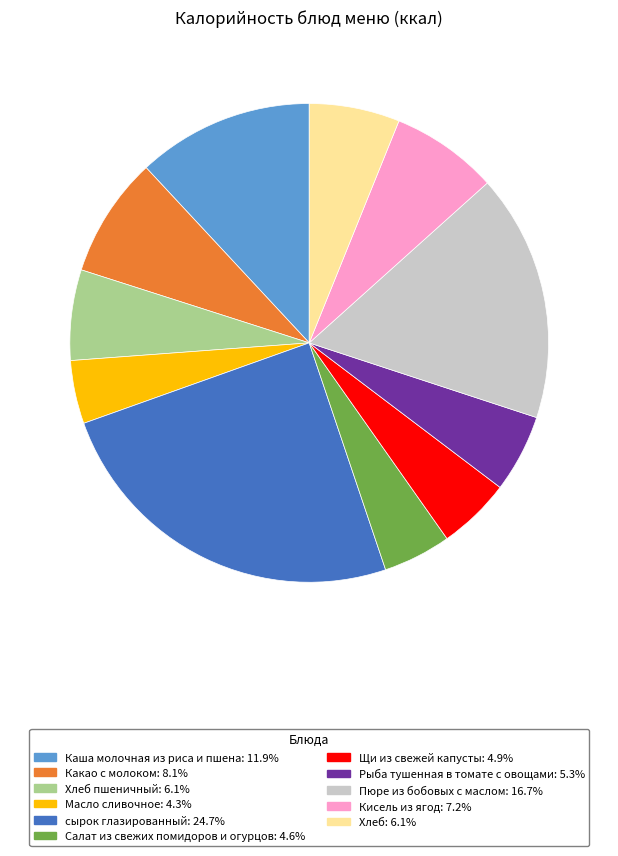

Does any single category account for the majority?

No